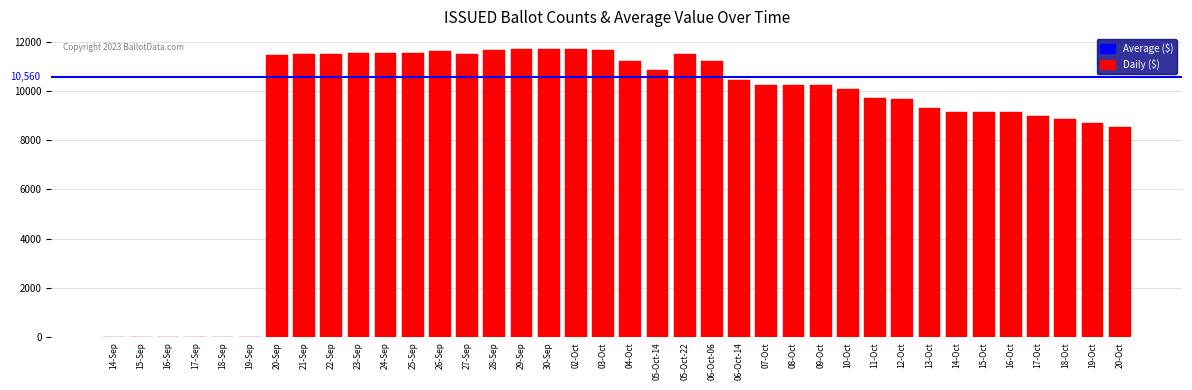

What is the sum of all values?

337928